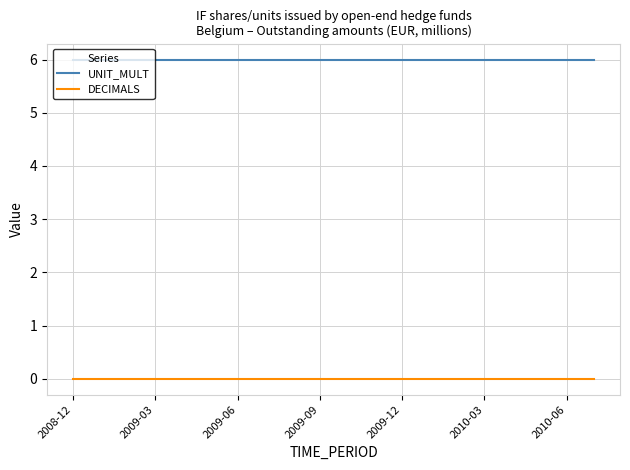

True or false: DECIMALS and UNIT_MULT intersect in this chart.

False